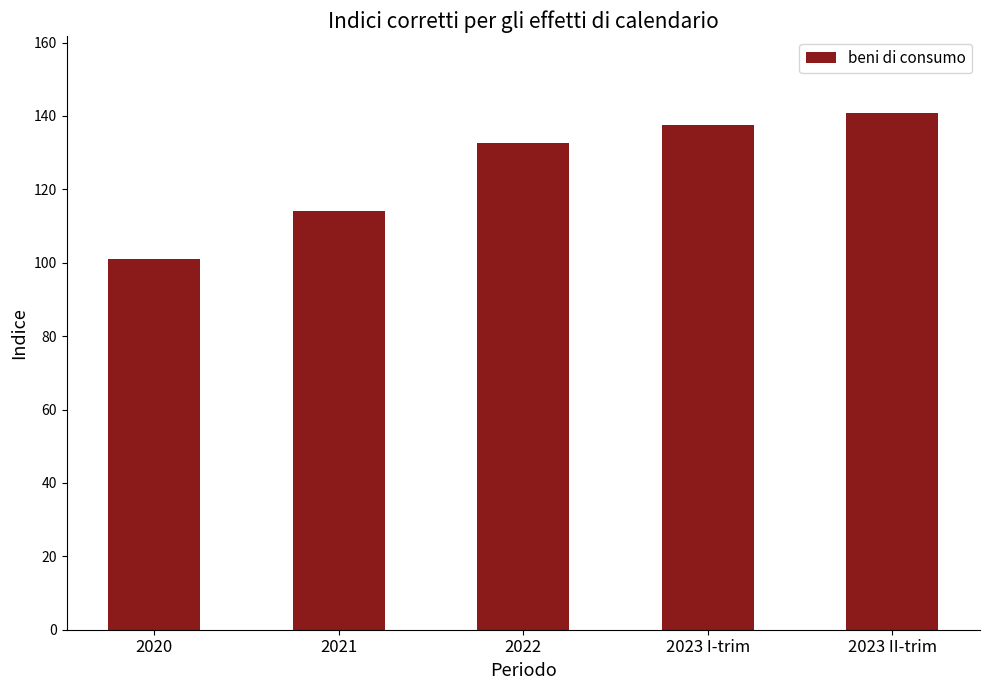

Reading right to left, transcribe all the data shown in this chart.

140.7	137.6	132.6	114.2	101.0